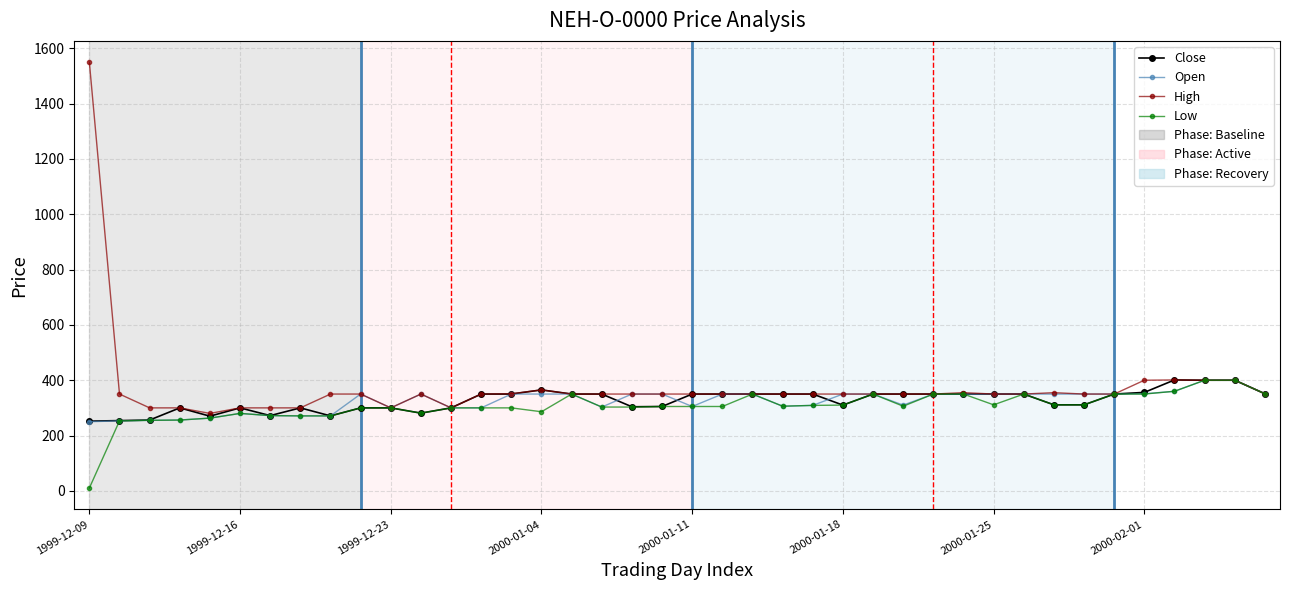

At how many categories does at least one series exceed 955?

1